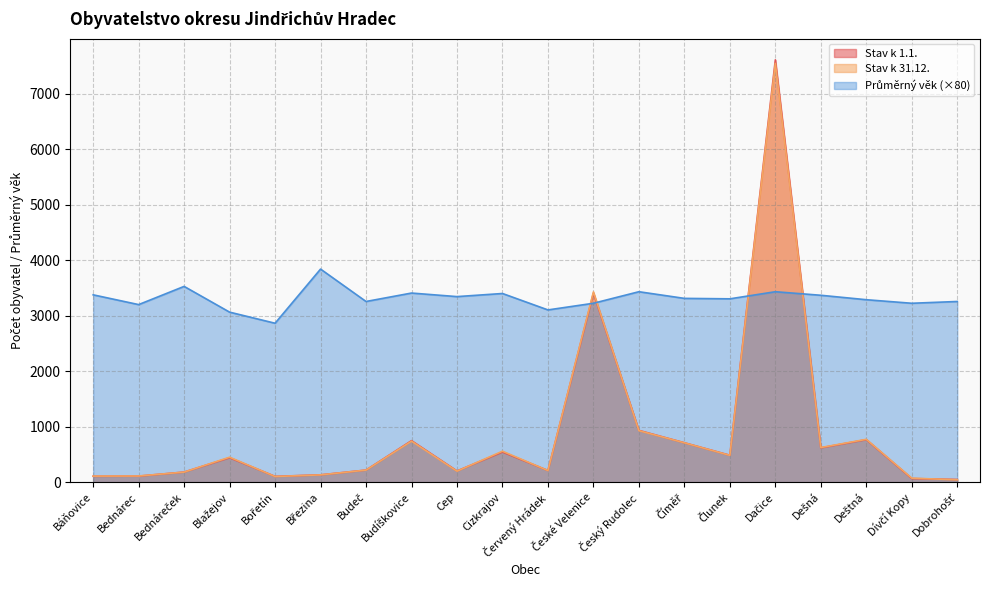

True or false: Průměrný věk and Stav k 31.12. intersect in this chart.

True